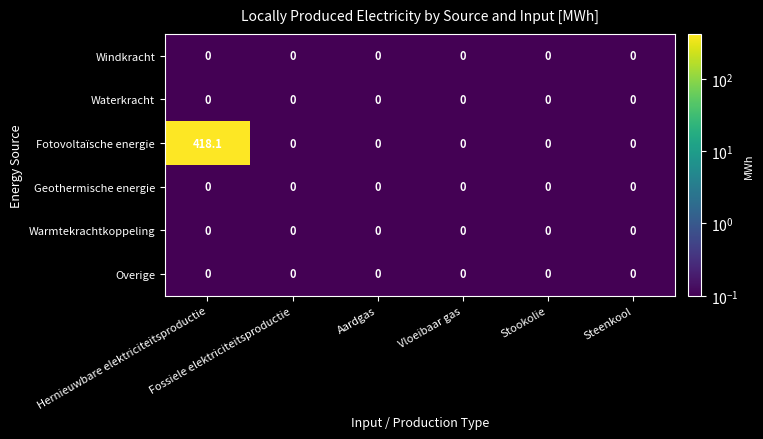

How many data points does each series have?

6